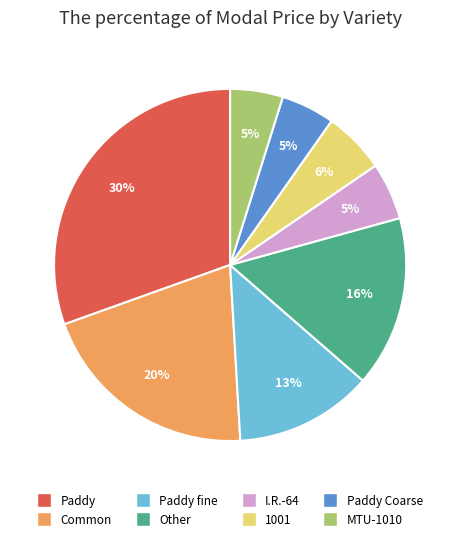

To the nearest percent, what is the average slice percentage?

12%